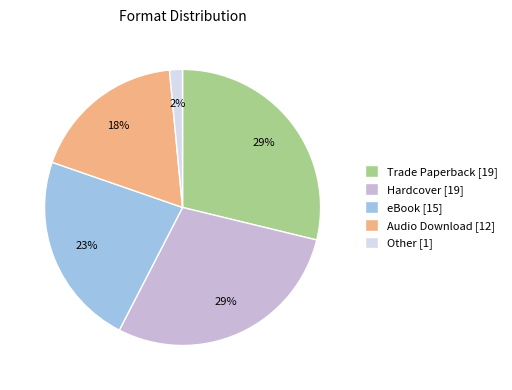

To the nearest percent, what is the difference between the eBook [15] and Trade Paperback [19] slice percentages?

6%